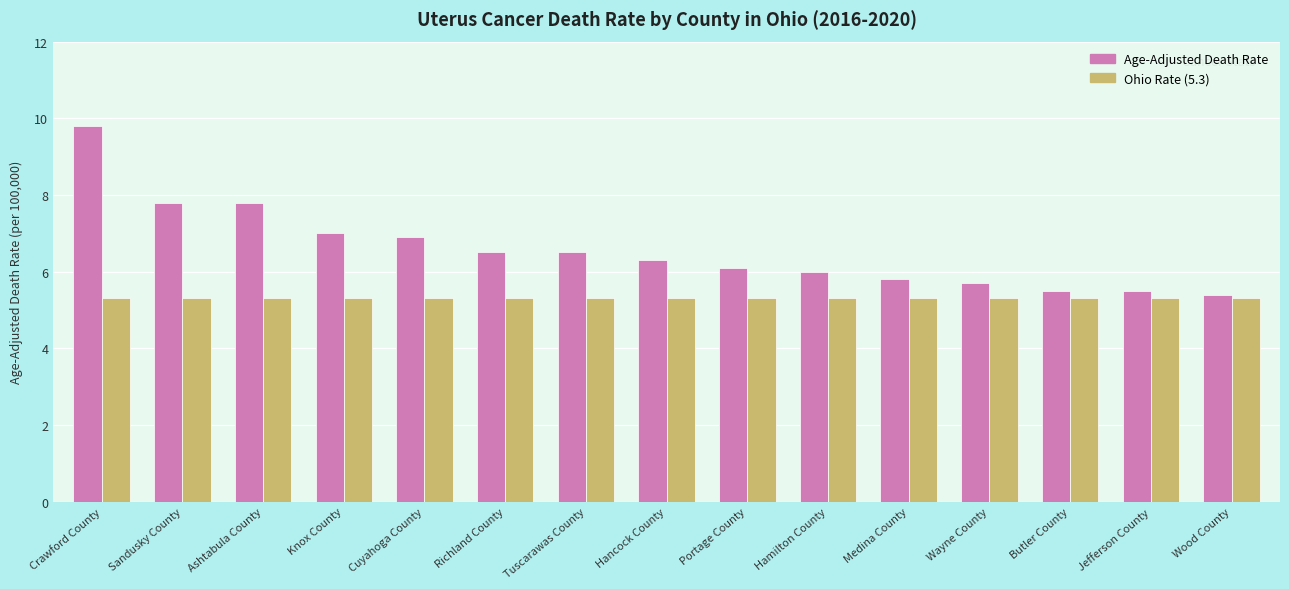

What is the spread (max minus min) of values at Portage County?

0.8